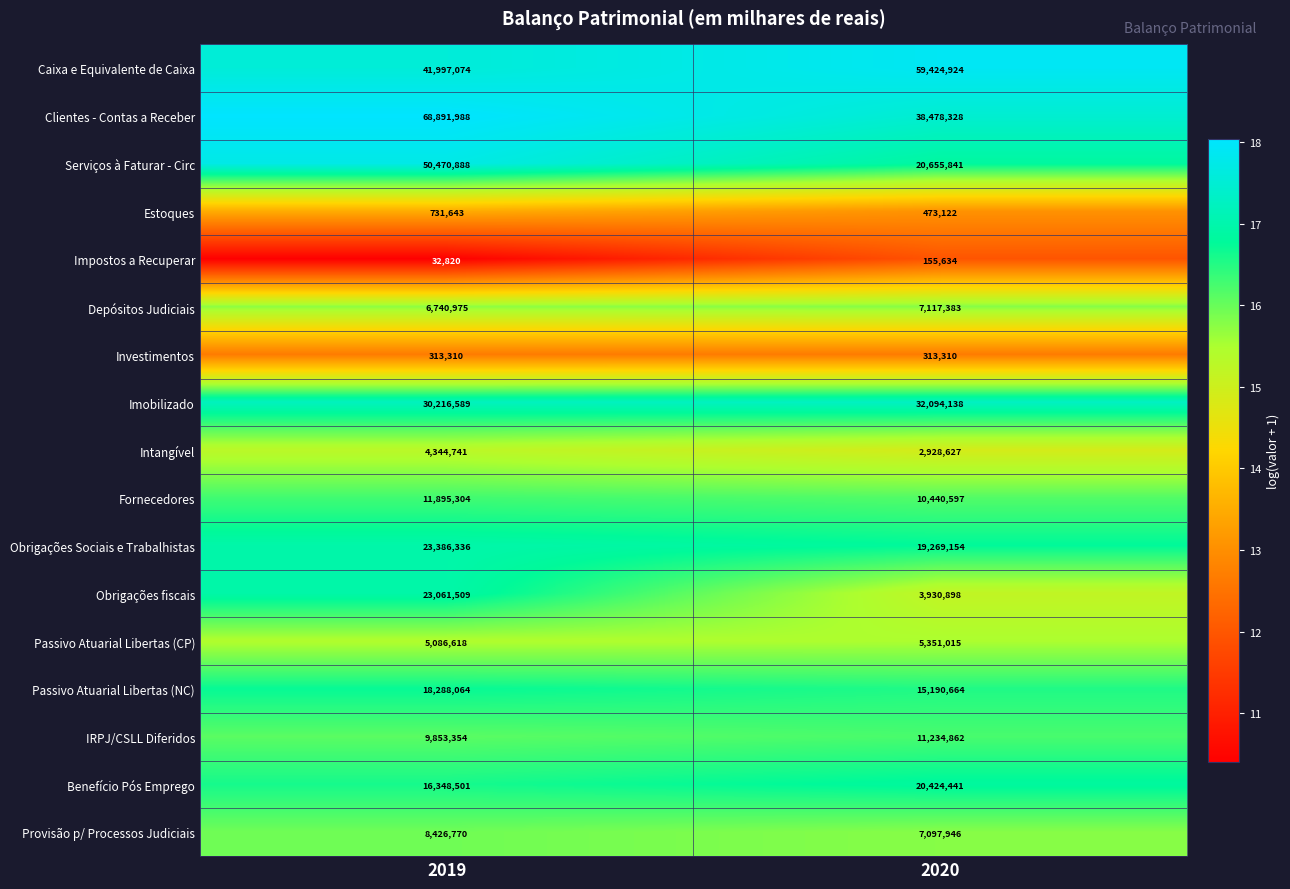

What is the difference between the highest and lowest values at 2019?

68859168